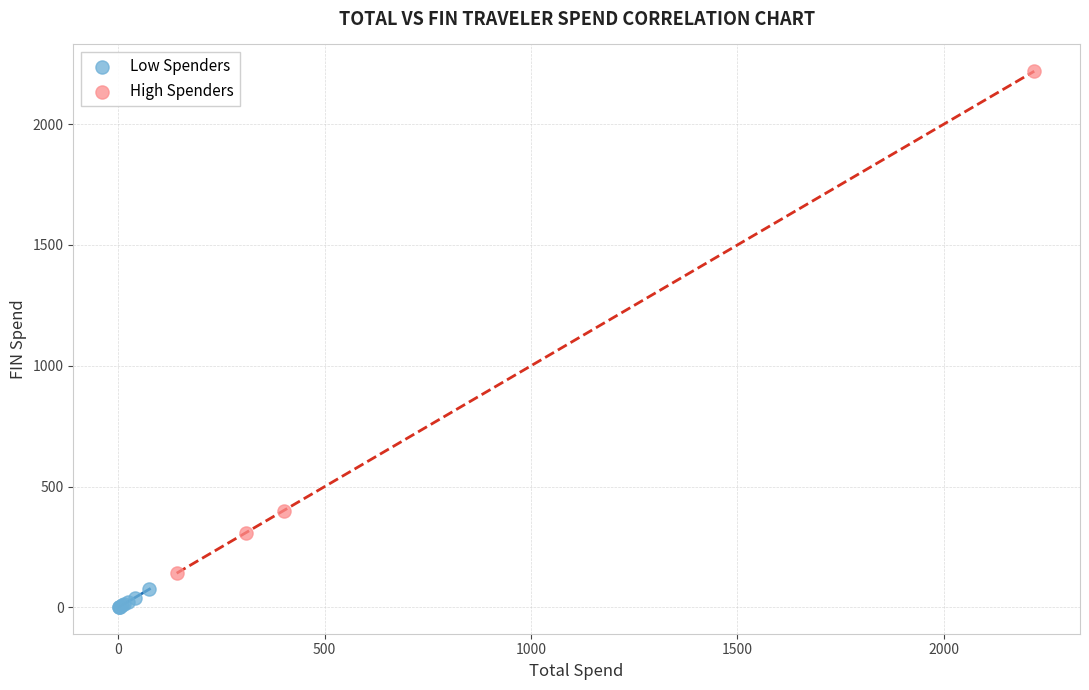

Which series contains the highest Y value?

High Spenders